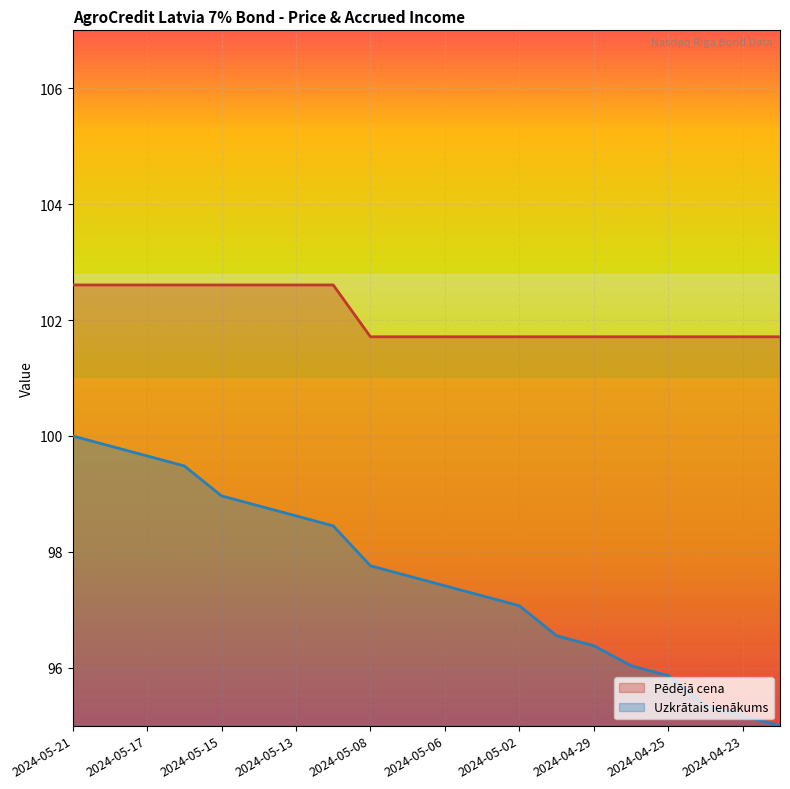

Reading left to right, extract all data points from this chart.

Pēdējā cena: 102.6	102.6	102.6	102.6	102.6	102.6	102.6	102.6	101.7	101.7	101.7	101.7	101.7	101.7	101.7	101.7	101.7	101.7	101.7	101.7
Uzkrātais ienākums: 100.0	99.8	99.7	99.5	99.0	98.8	98.6	98.4	97.8	97.6	97.4	97.2	97.1	96.6	96.4	96.0	95.9	95.3	95.2	95.0